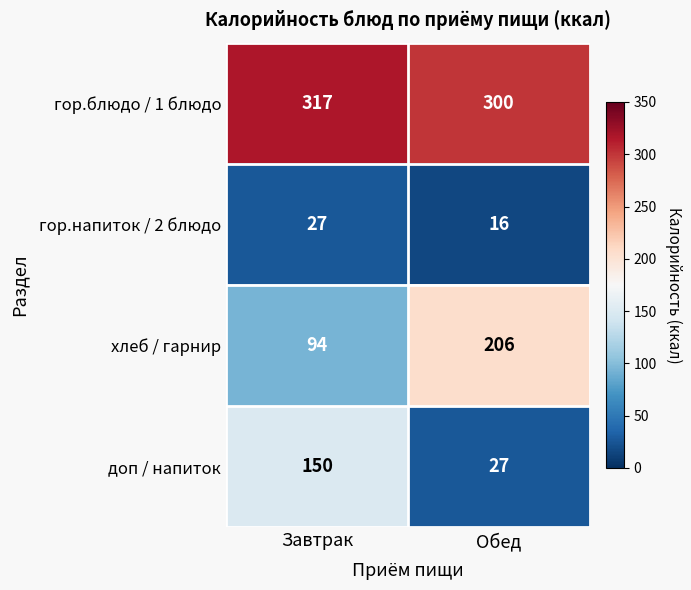

At which category is the sum across all series the highest?

Завтрак